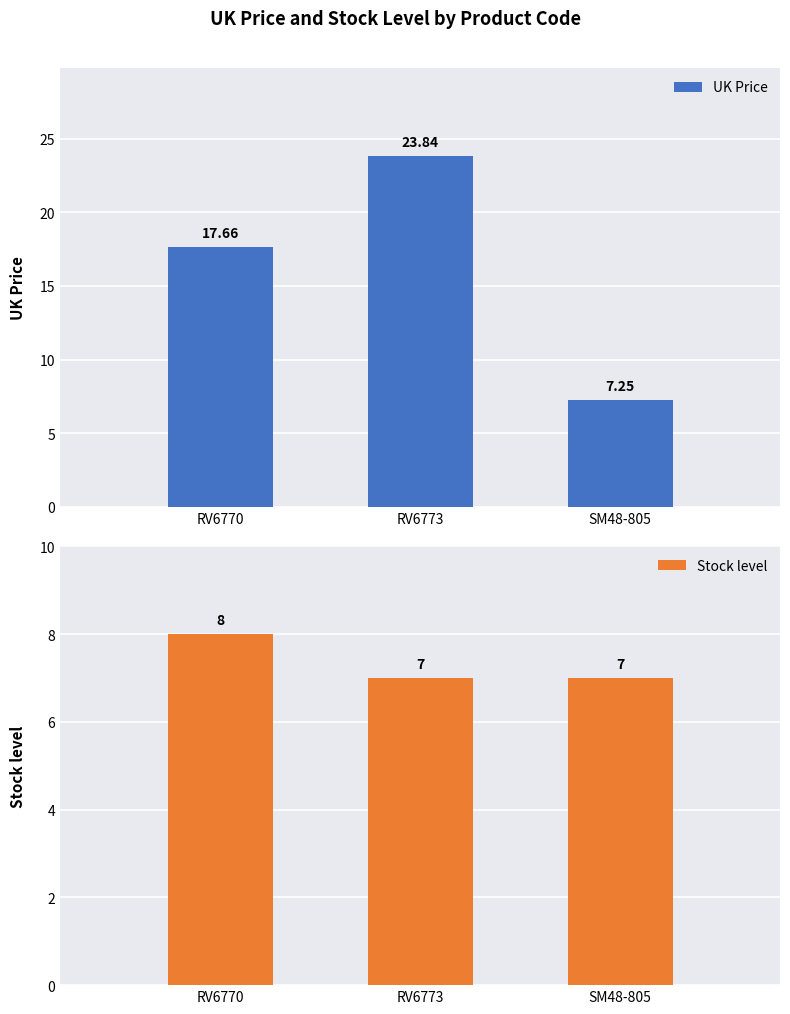

The value of Stock level at RV6770 is 8.0. True or false?

True